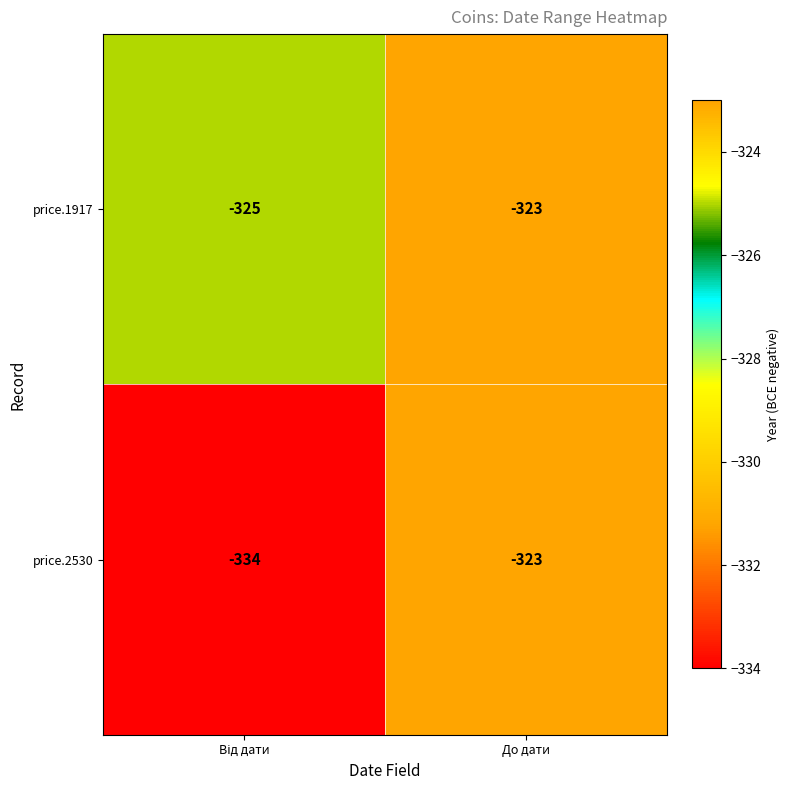

What is the average value of the price.2530 series?

-328